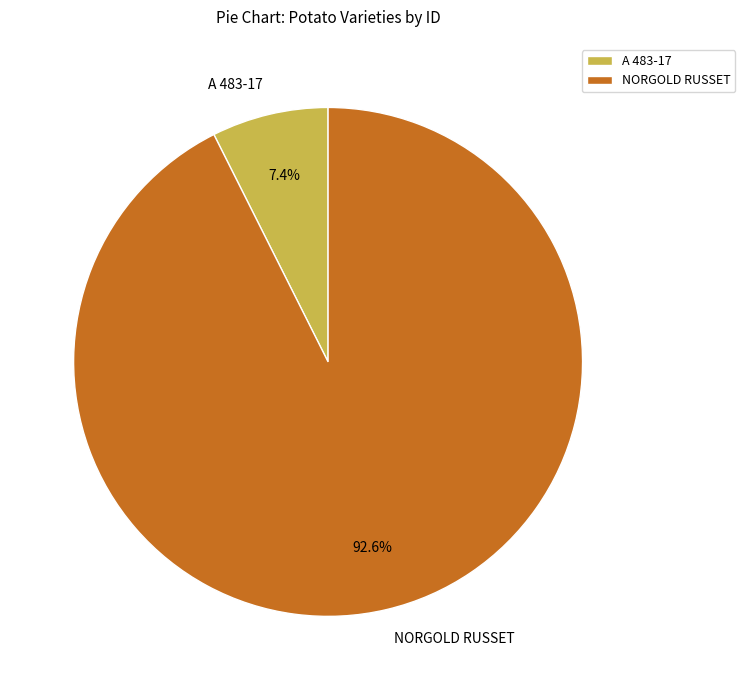

How many slices are in this pie chart?

2